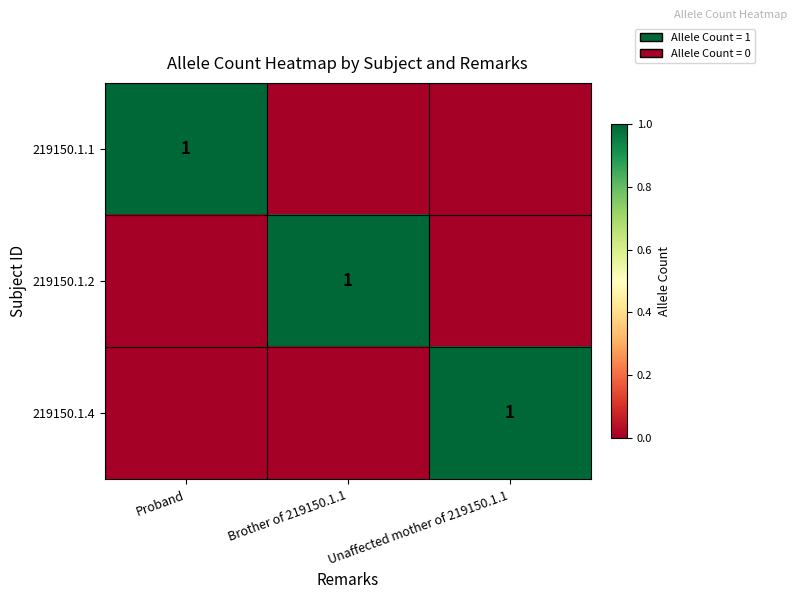

What is the difference between the highest and lowest values at Proband?

1